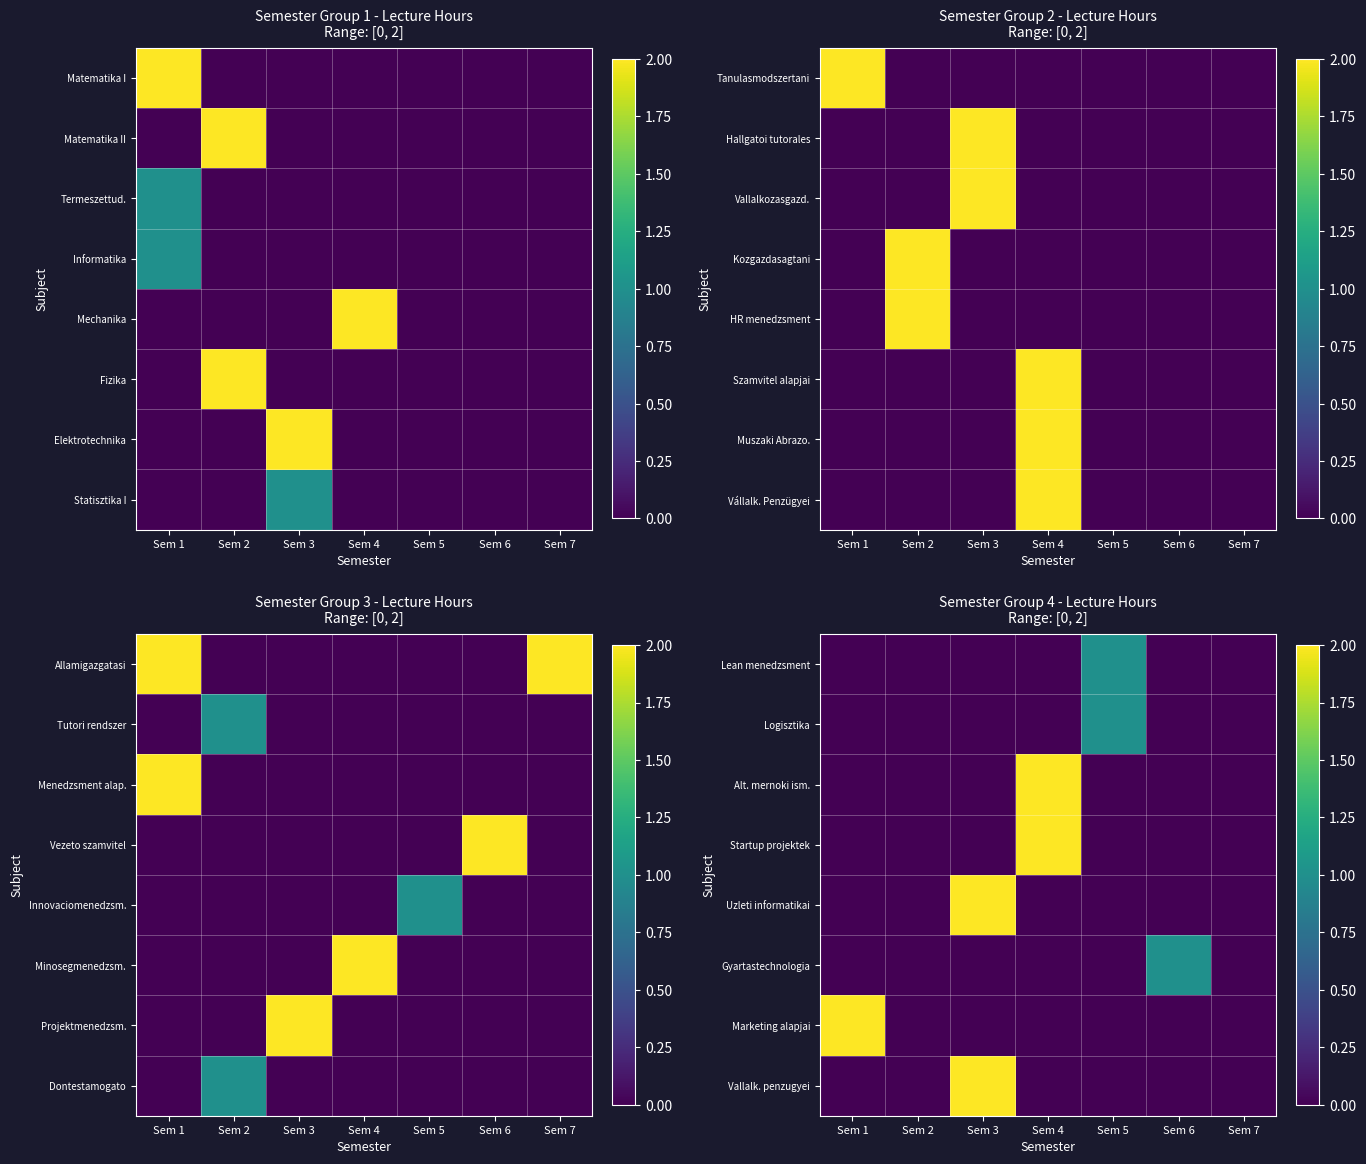

At Sem 3, list the series in order from largest to smallest.

Uzleti informatikai, Vallalk. penzugyei, Lean menedzsment, Logisztika, Alt. mernoki ism., Startup projektek, Gyartastechnologia, Marketing alapjai